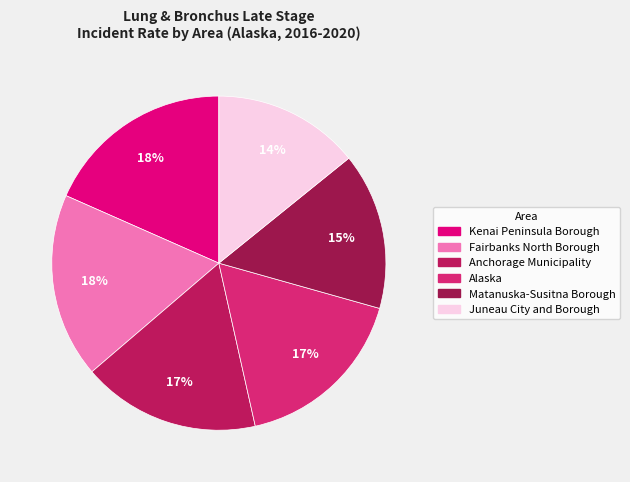

To the nearest percent, what portion does Juneau City and Borough represent?

14%